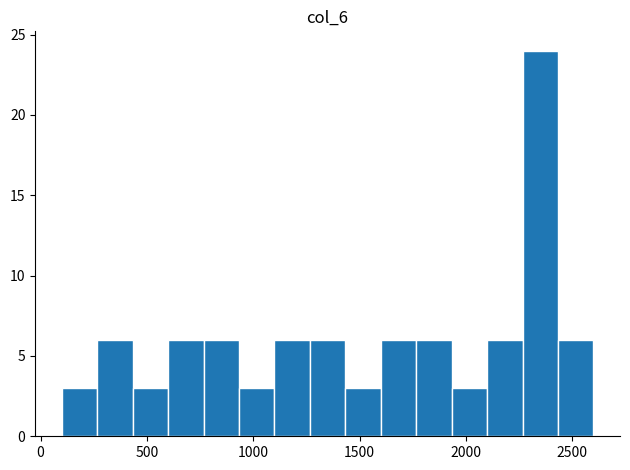

Read against the x-axis, roughly where is the centre of the tallest bar?

2350